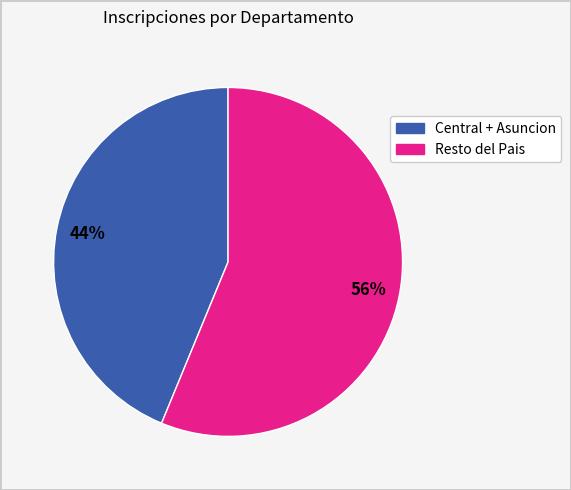

To the nearest percent, what is the average slice percentage?

50%